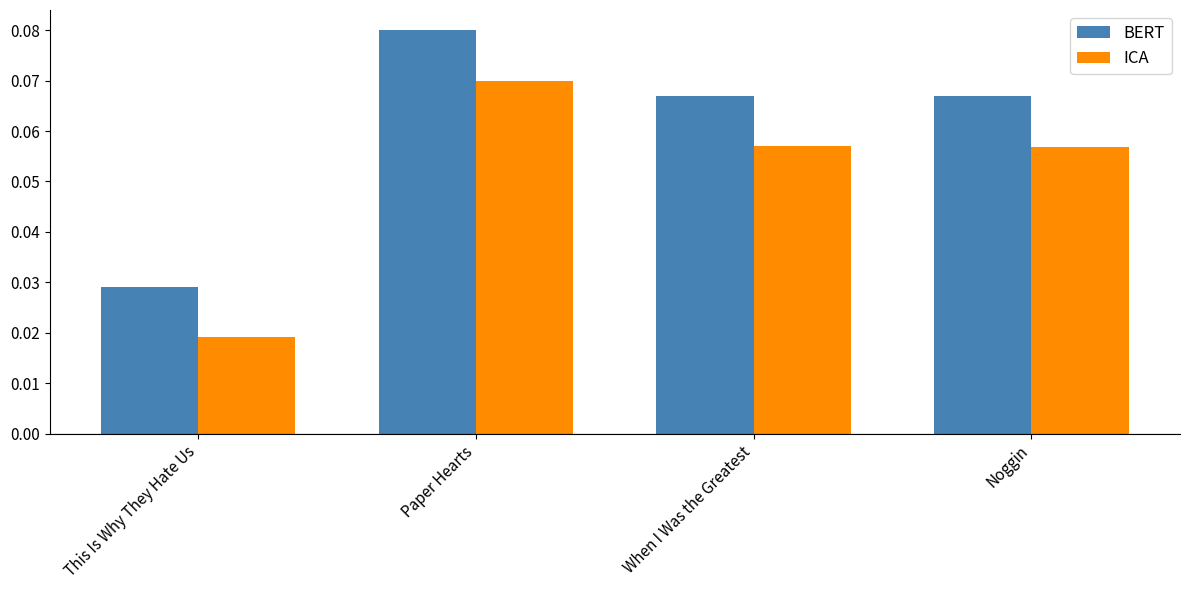

The value of BERT at Noggin is 0.0. True or false?

False